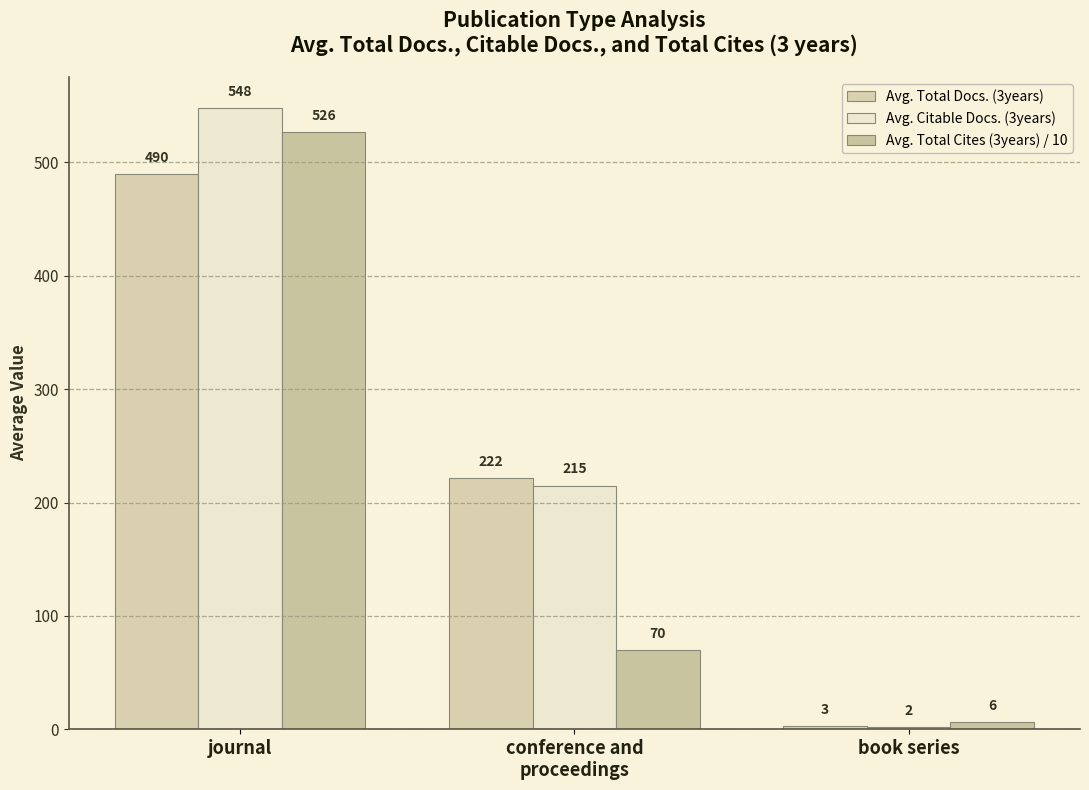

What is the smallest value displayed?

2.0